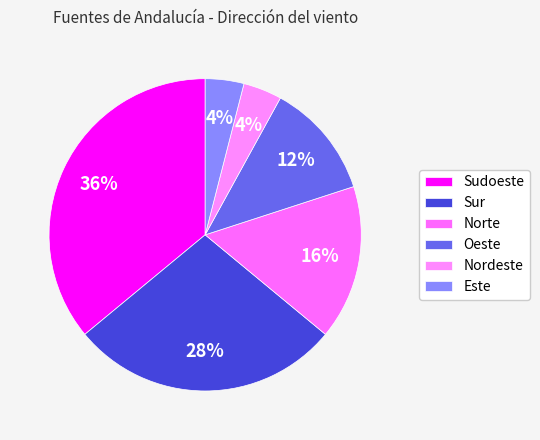

Is it true that Norte is 8% of the pie?

False